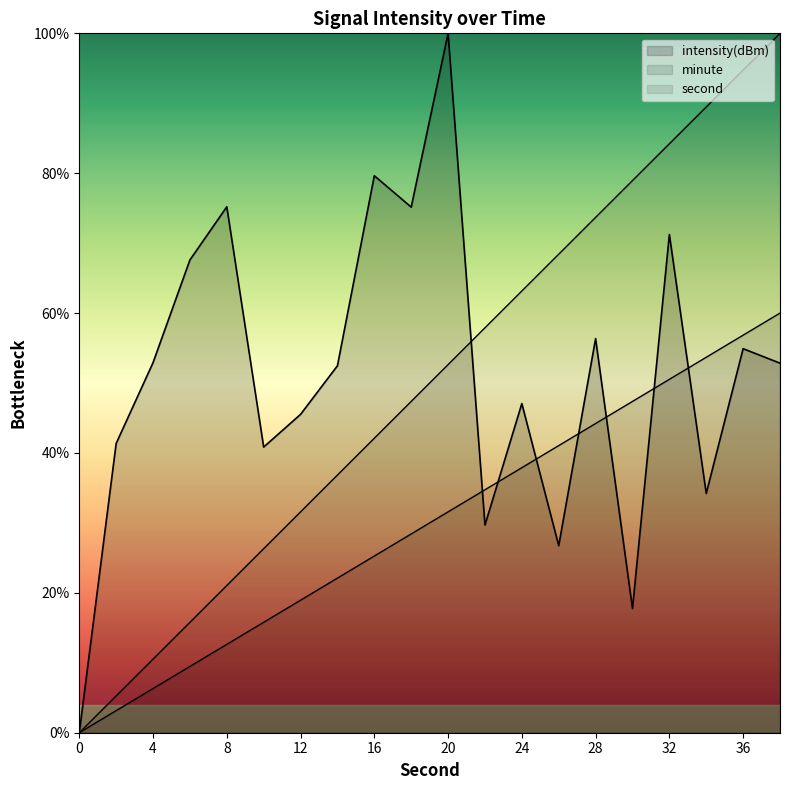

Is it true that intensity equals 52.8 at 38?

True